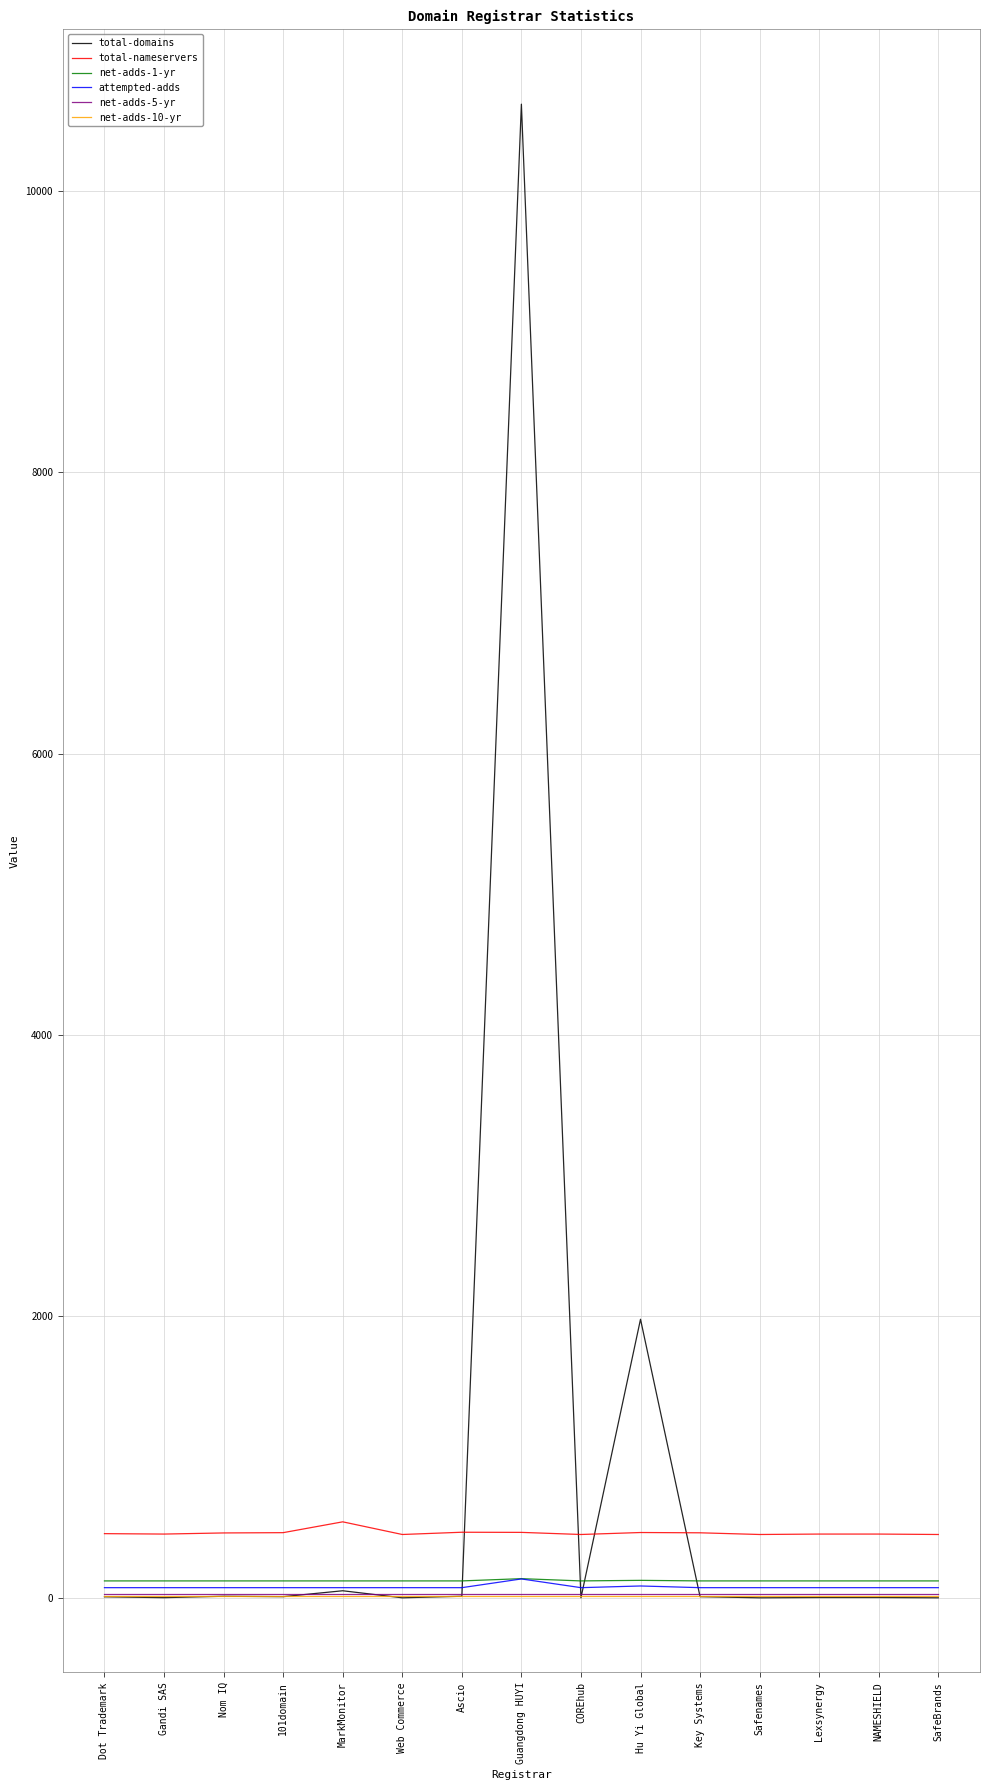

Which series has the widest spread of values?

total-domains